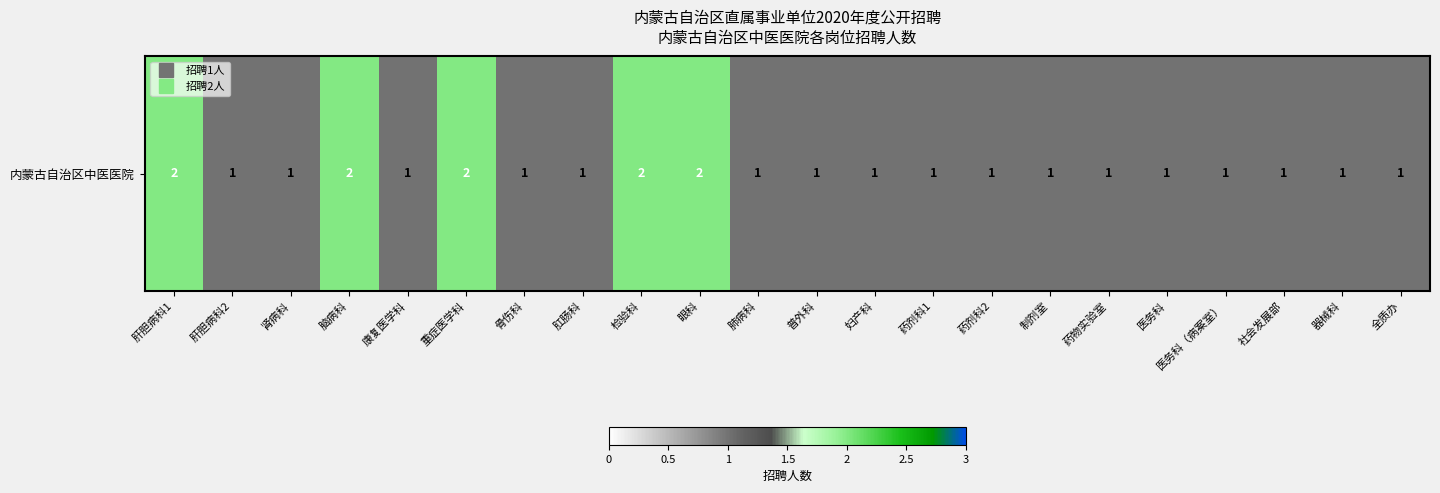

Which category has the lowest value across all series?

肝胆病科2